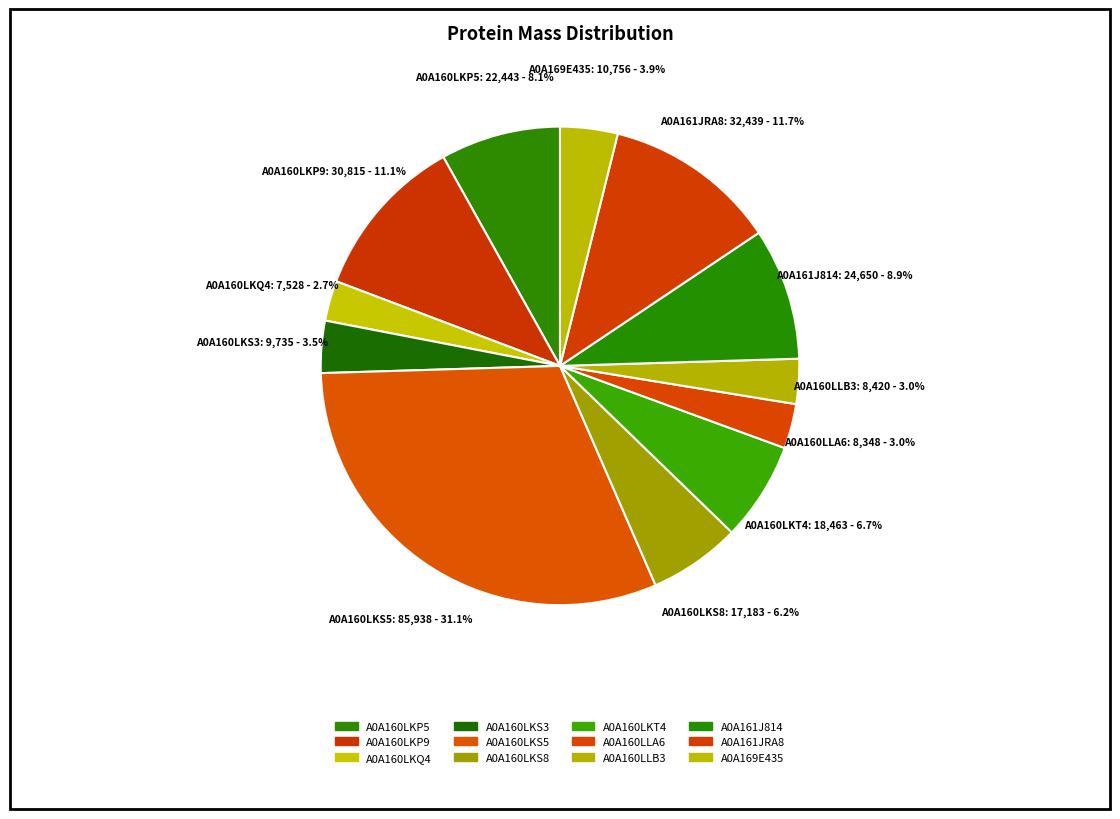

What is the change in value from A0A160LKP9 to A0A160LKS3?

-21079.9